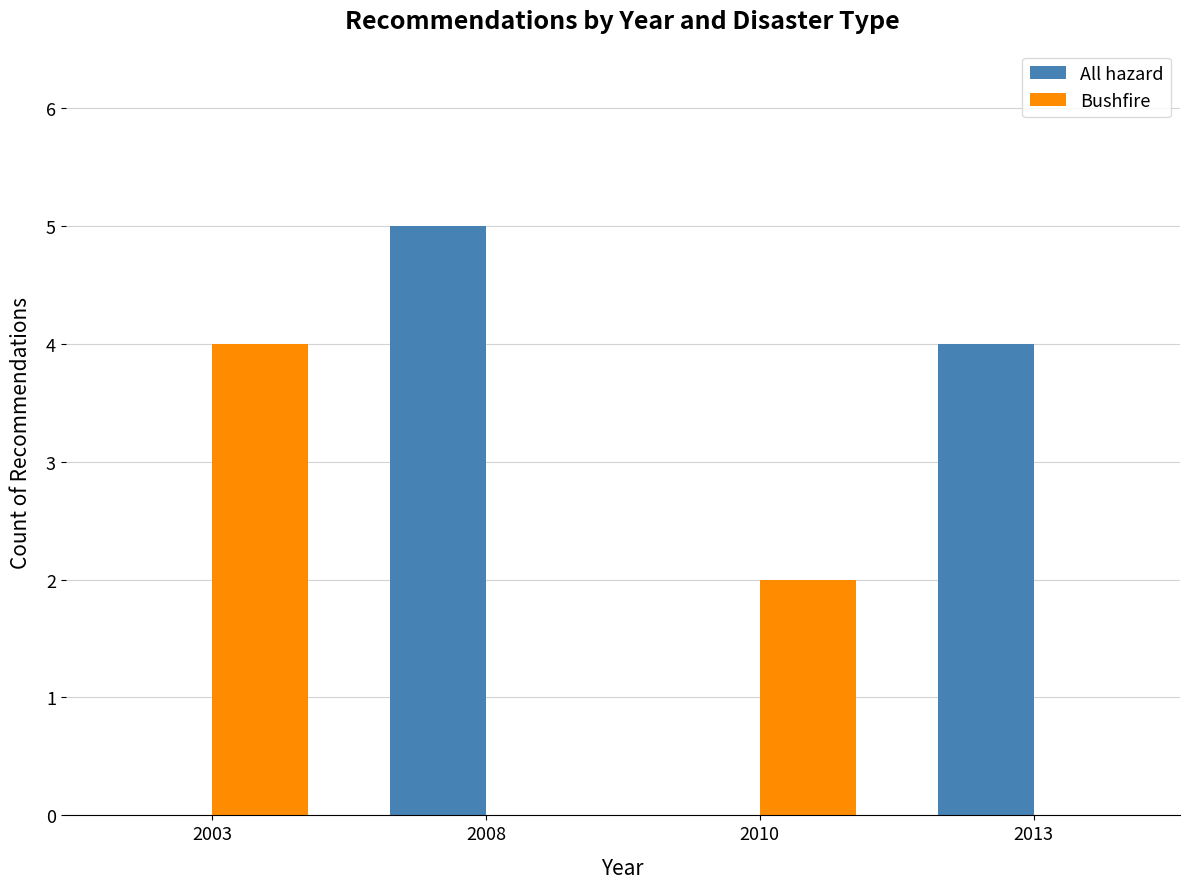

What is the maximum value shown in the chart?

5